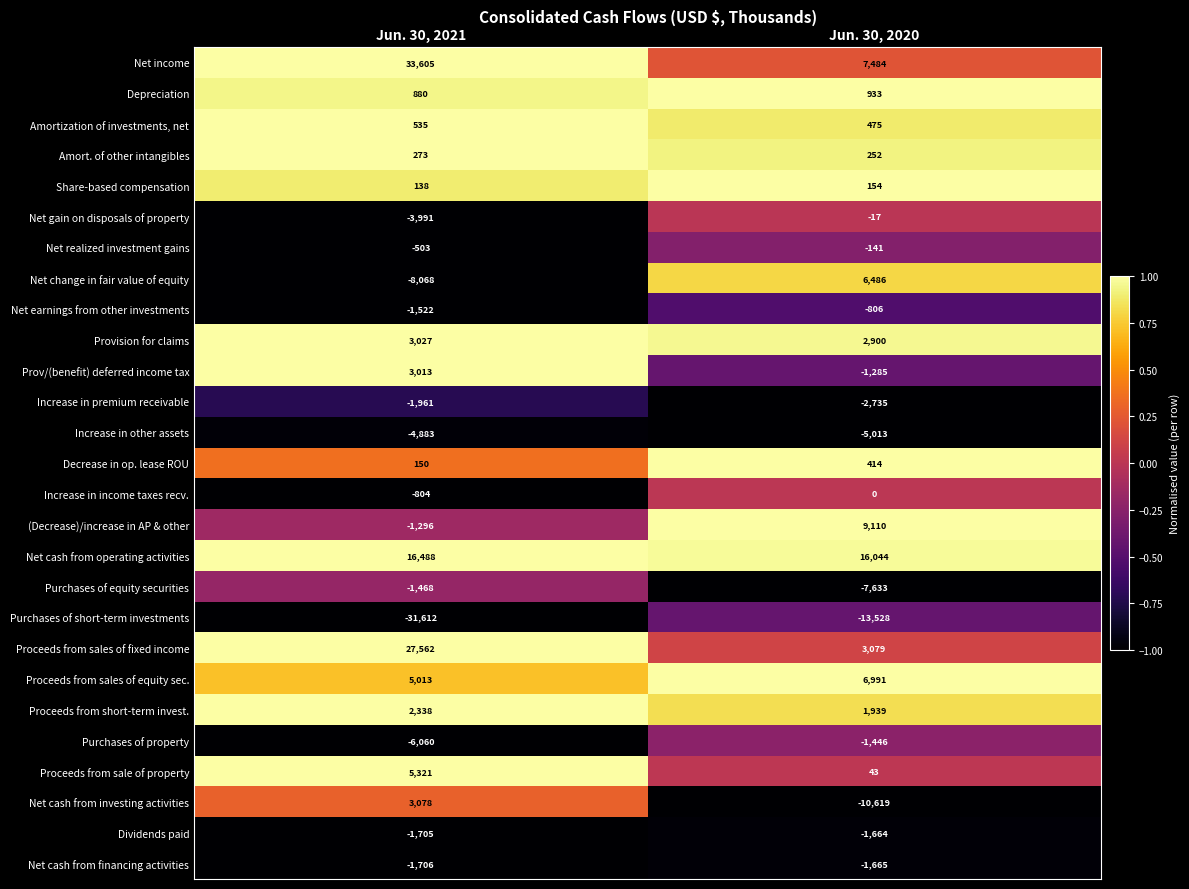

Count the number of categories in the chart.

2